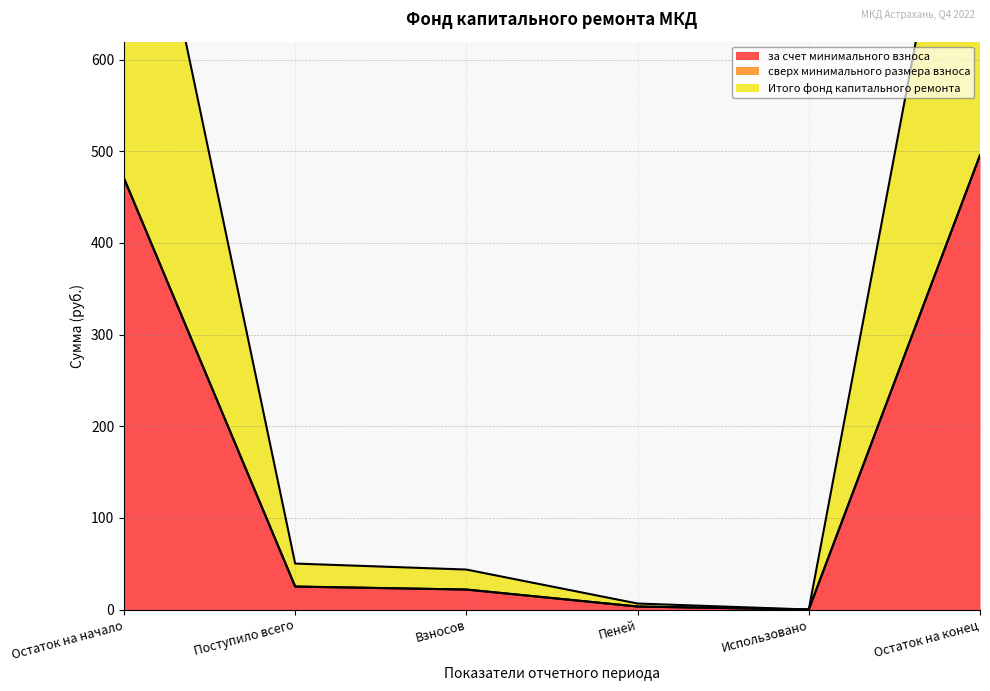

What is the sum of the Итого фонд капитального ремонта values at Использовано and Взносов?

21.8